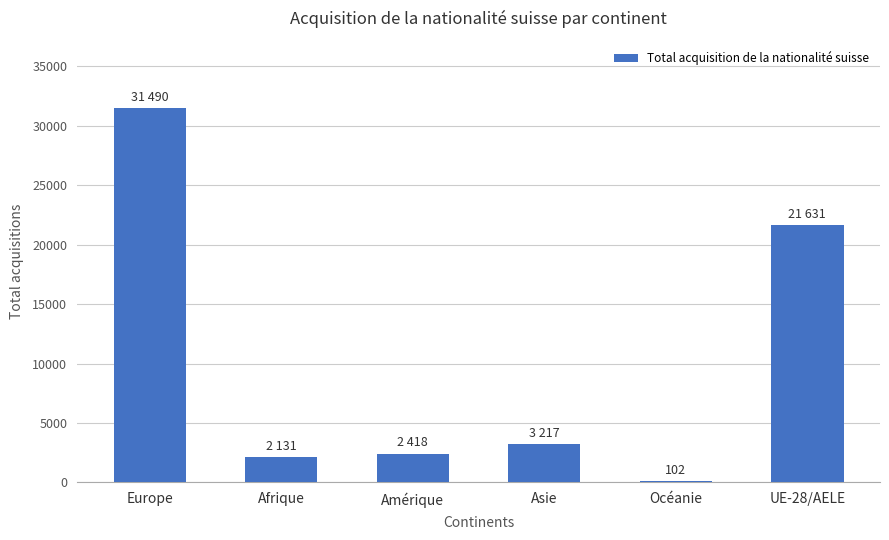

What is the greatest value displayed?

31490